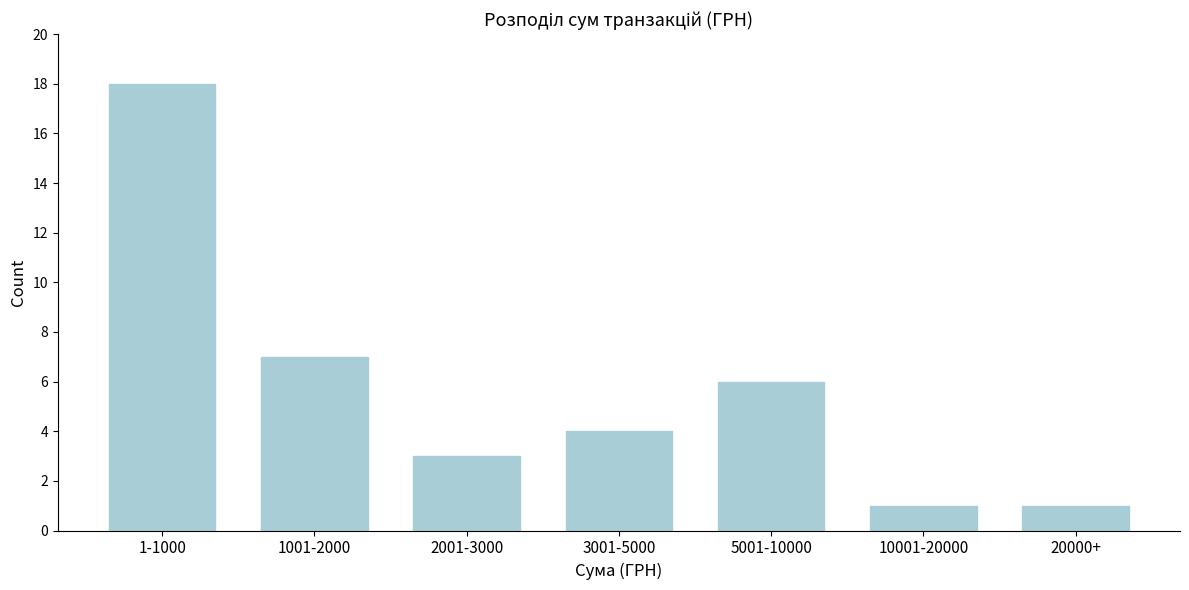

Reading left to right, list all the values displayed in this chart.

18	7	3	4	6	1	1